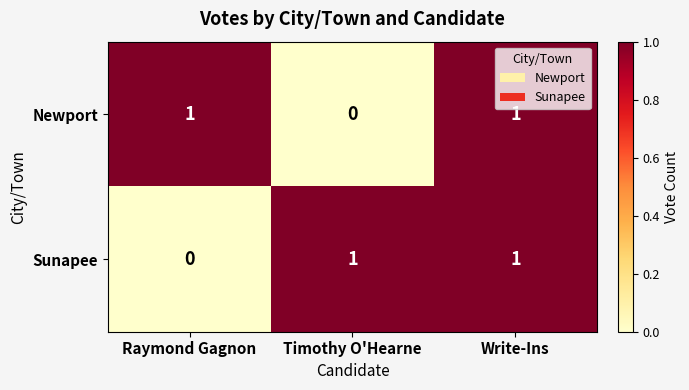

Reading right to left, transcribe all the data shown in this chart.

Newport: 1	0	1
Sunapee: 1	1	0